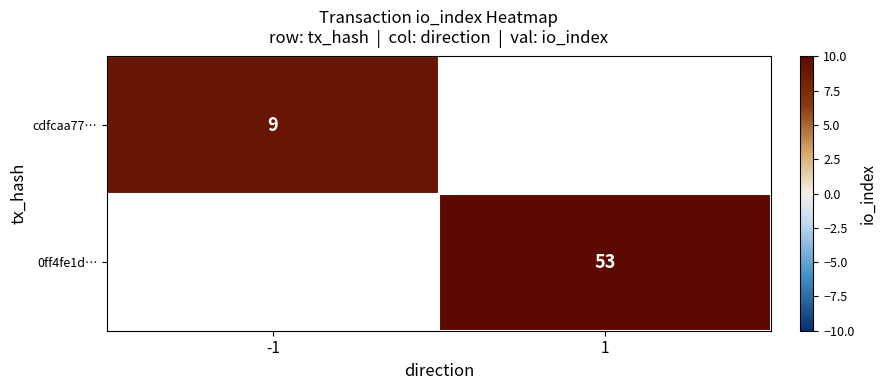

What is the greatest value displayed?

53.0